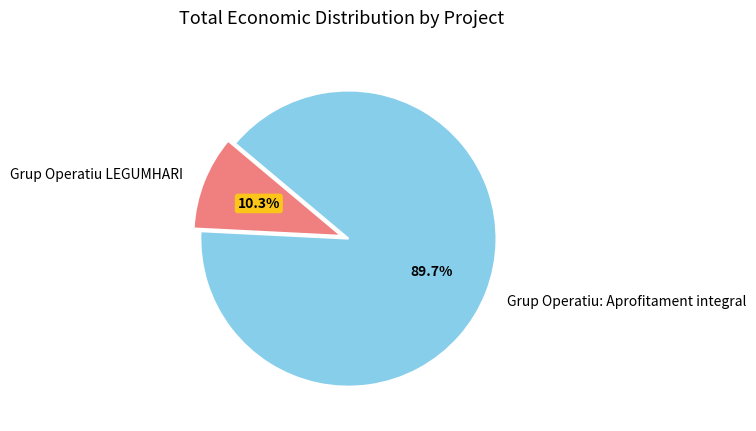

What percentage is NOT represented by Grup Operatiu LEGUMHARI?

89.7%